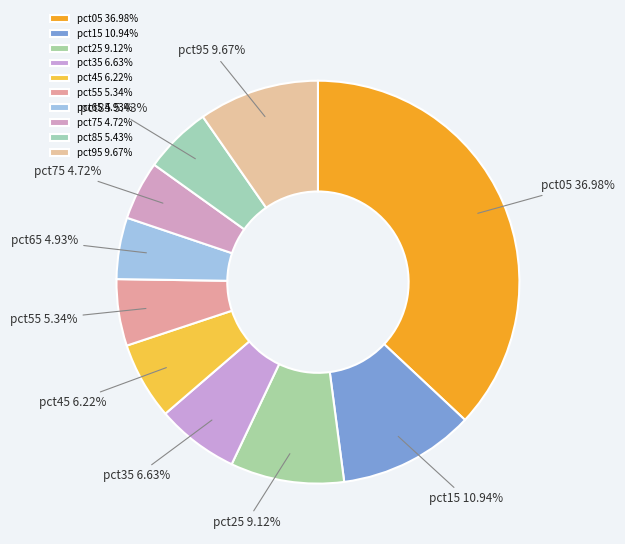

Does pct95 represent more than half of the total?

No